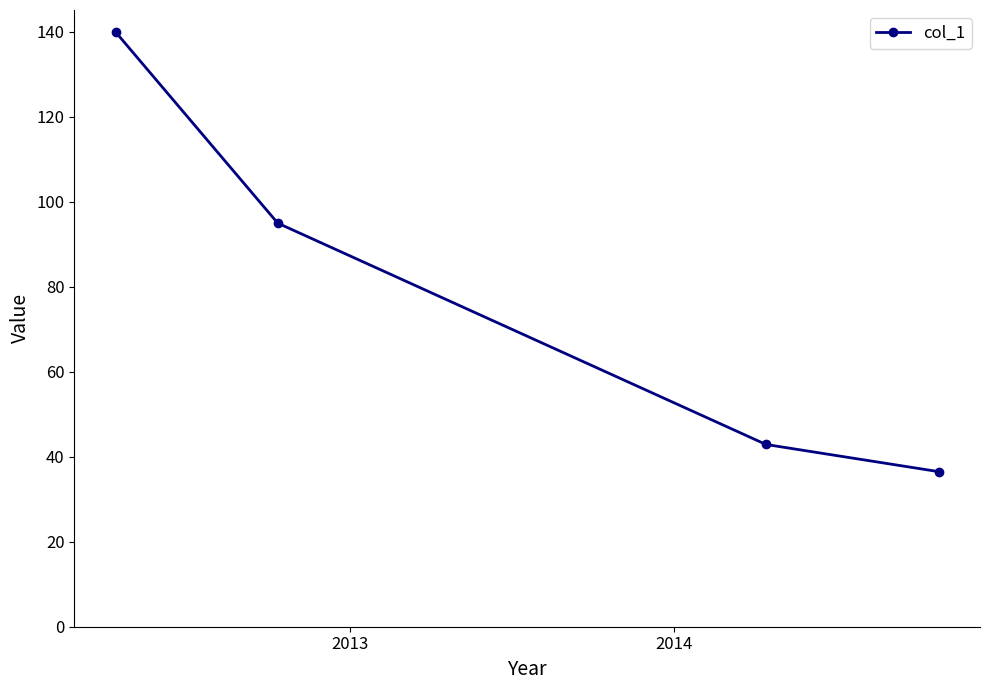

What is the sum of all values?

314.4